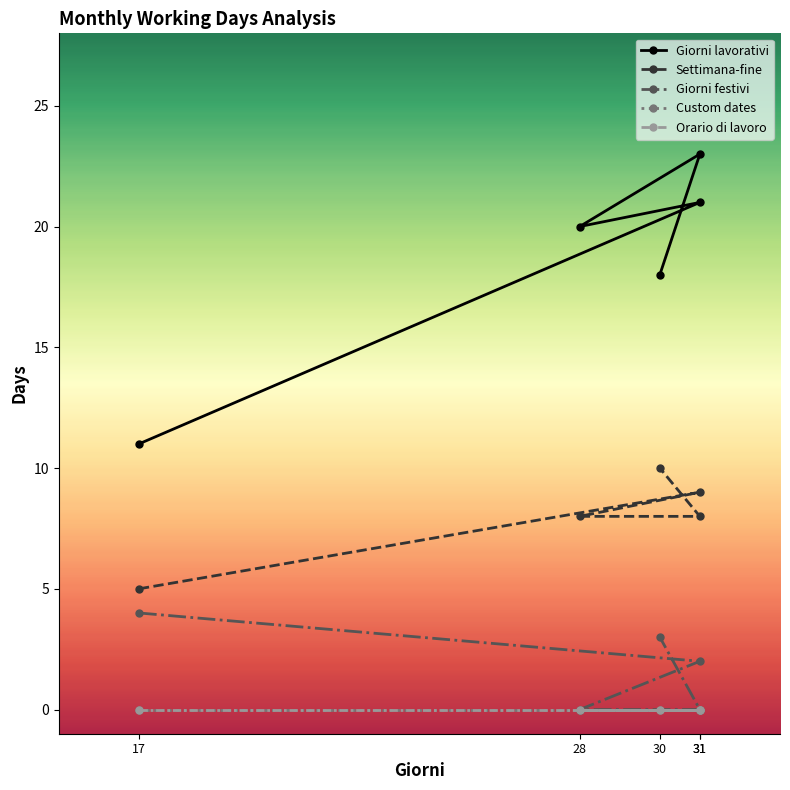

What is the average value of the Settimana-fine series?

8